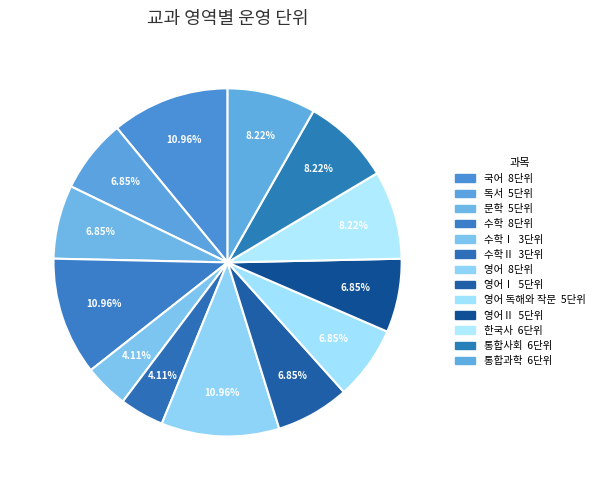

What is the smallest slice in the pie chart?

수학Ⅰ